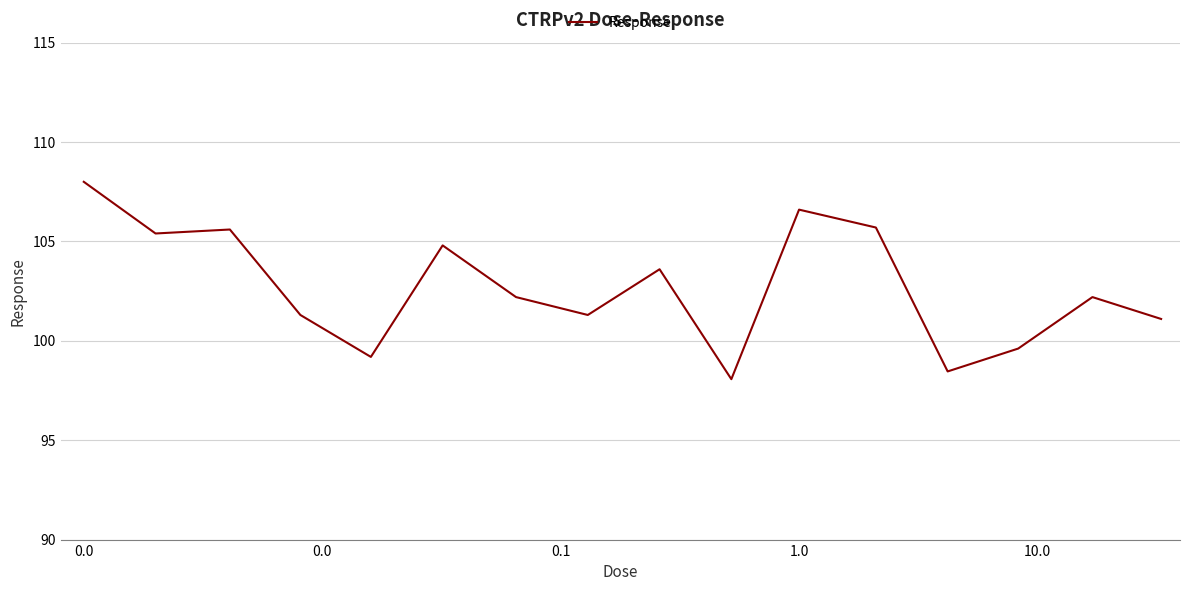

What is the minimum value shown in the chart?

98.1